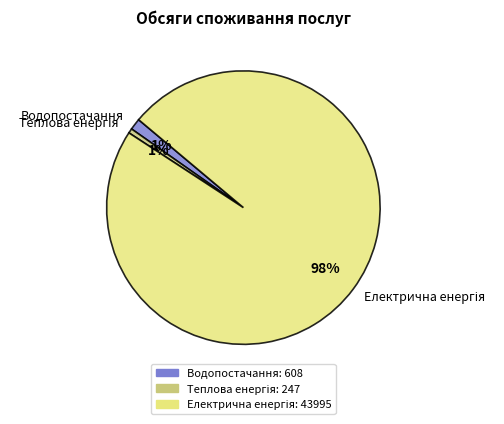

To the nearest percent, what is the average slice percentage?

33%